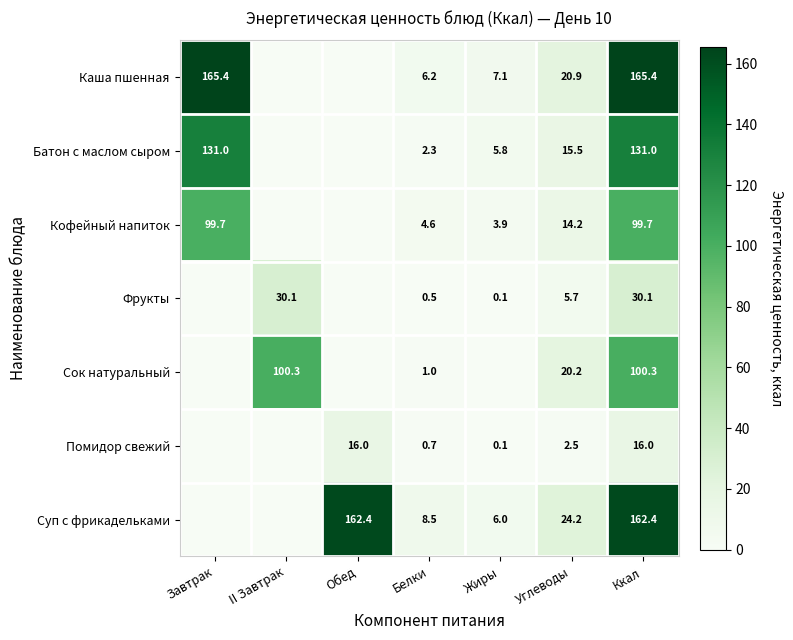

Rank the series at Ккал from lowest to highest value.

Помидор свежий, Фрукты, Кофейный напиток, Сок натуральный, Батон с маслом сыром, Суп с фрикадельками, Каша пшенная